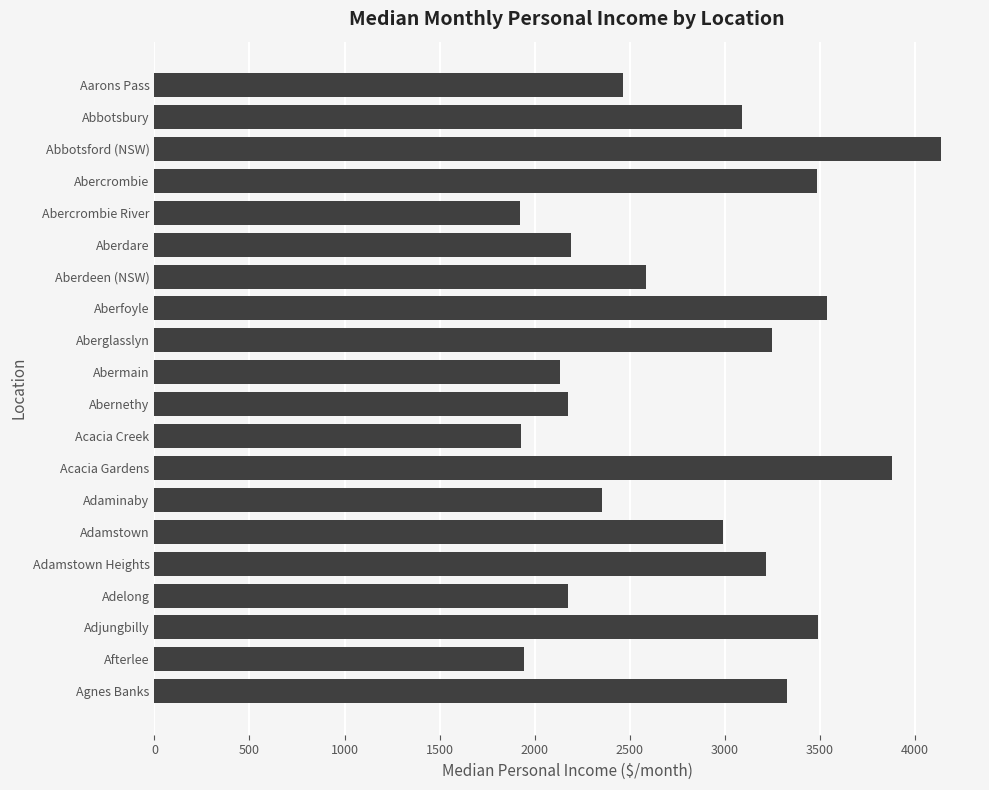

Which has a higher value, Adaminaby or Acacia Gardens?

Acacia Gardens